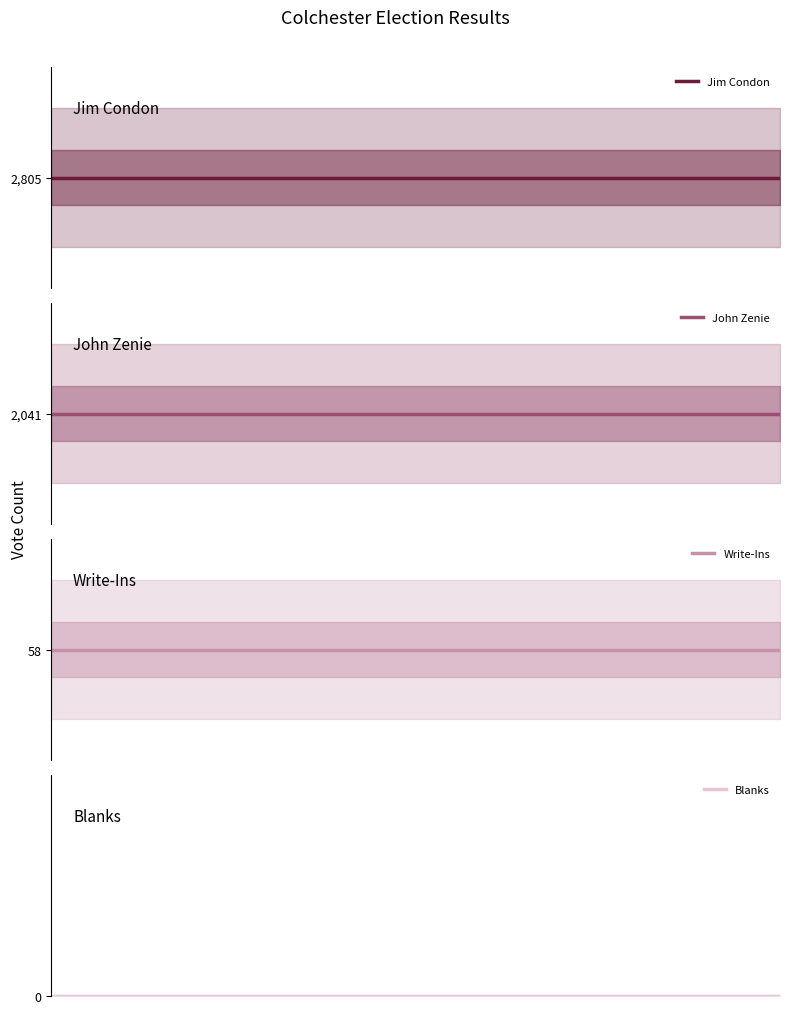

Is it true that Blanks equals 0 at 1?

True